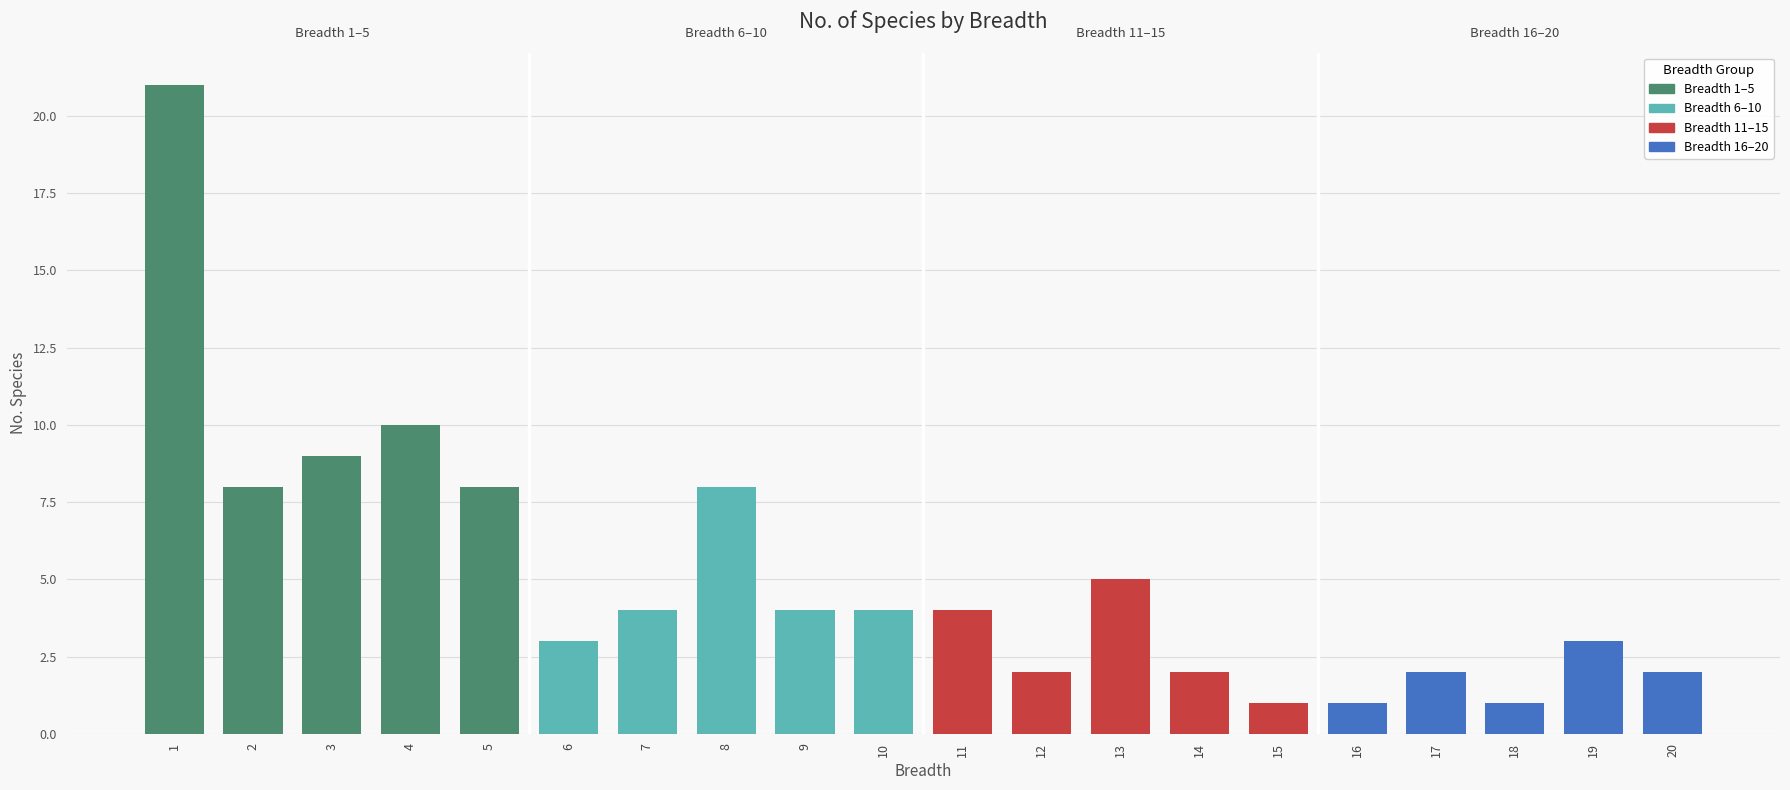

Reading right to left, extract all data points from this chart.

2	3	1	2	1	1	2	5	2	4	4	4	8	4	3	8	10	9	8	21